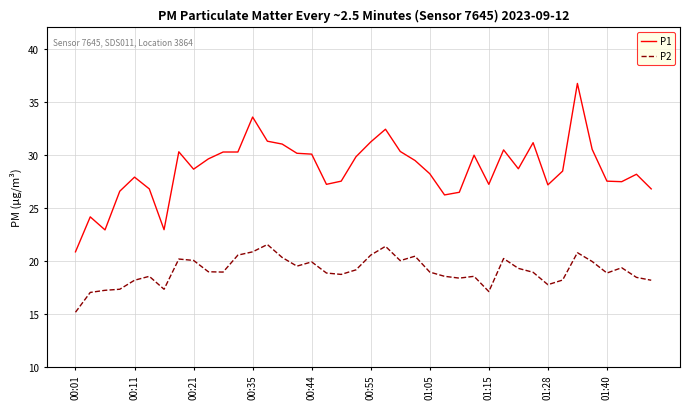

Rank the series by their maximum value, from highest to lowest.

P1, P2